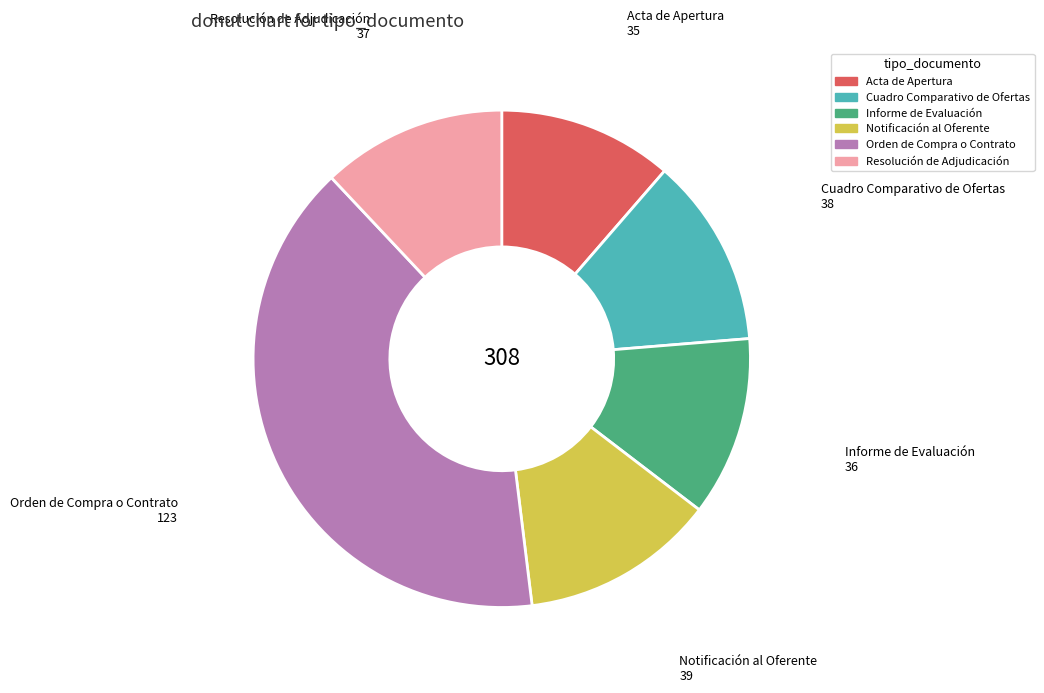

How many segments does this pie chart have?

6